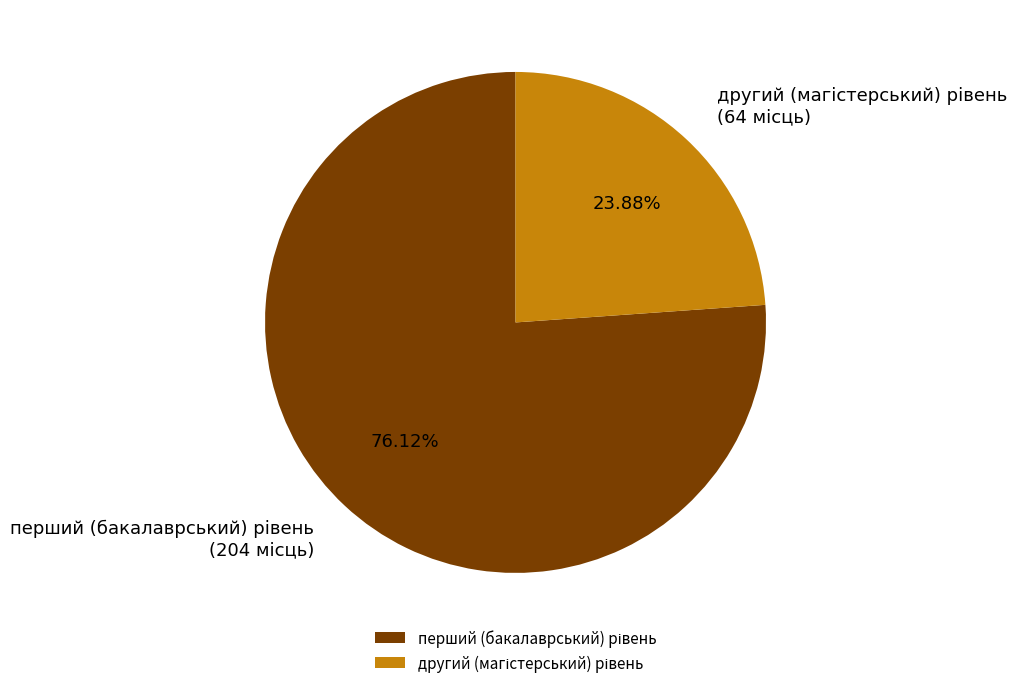

Is there any slice that represents more than half of the pie?

Yes